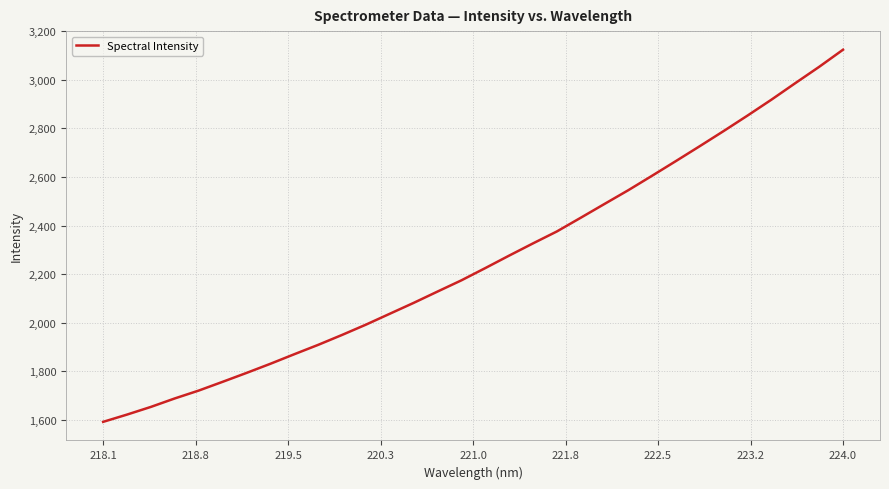

What is the greatest value displayed?

3124.3